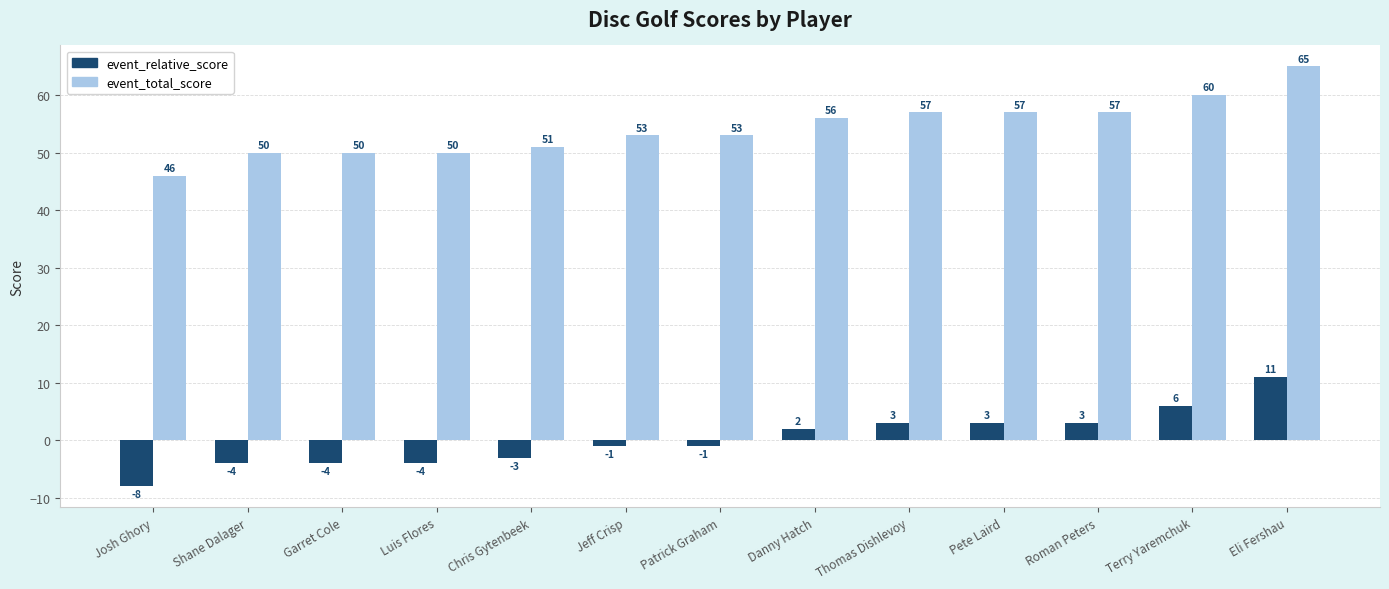

What is the difference between the highest and lowest values at Josh Ghory?

54